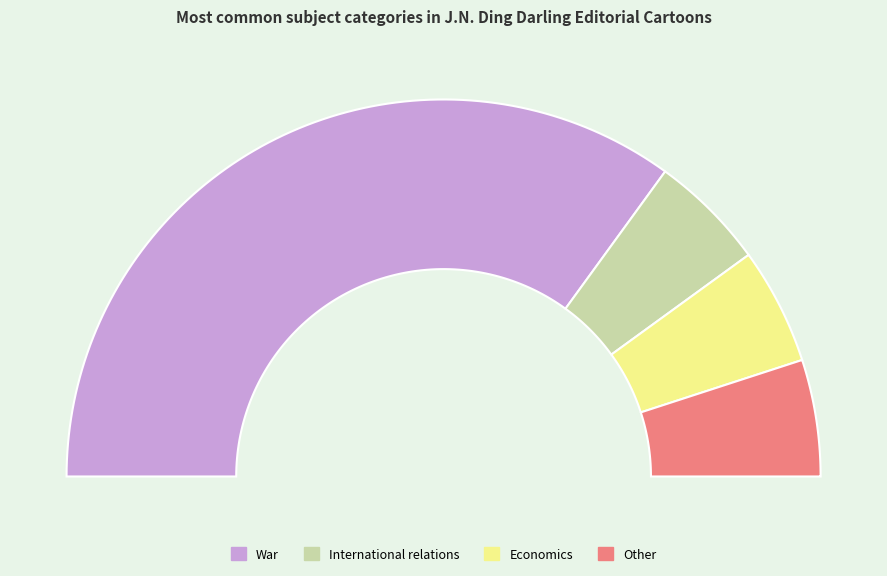

Which slice is the largest?

War